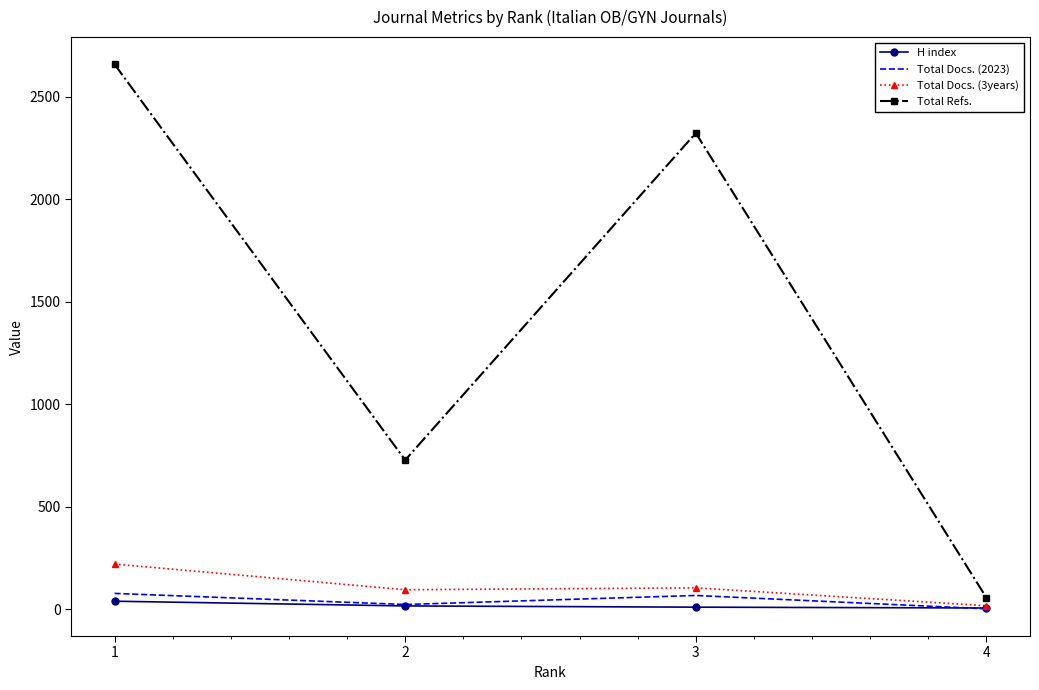

The Total Refs. series shows 4035 at 3. True or false?

False